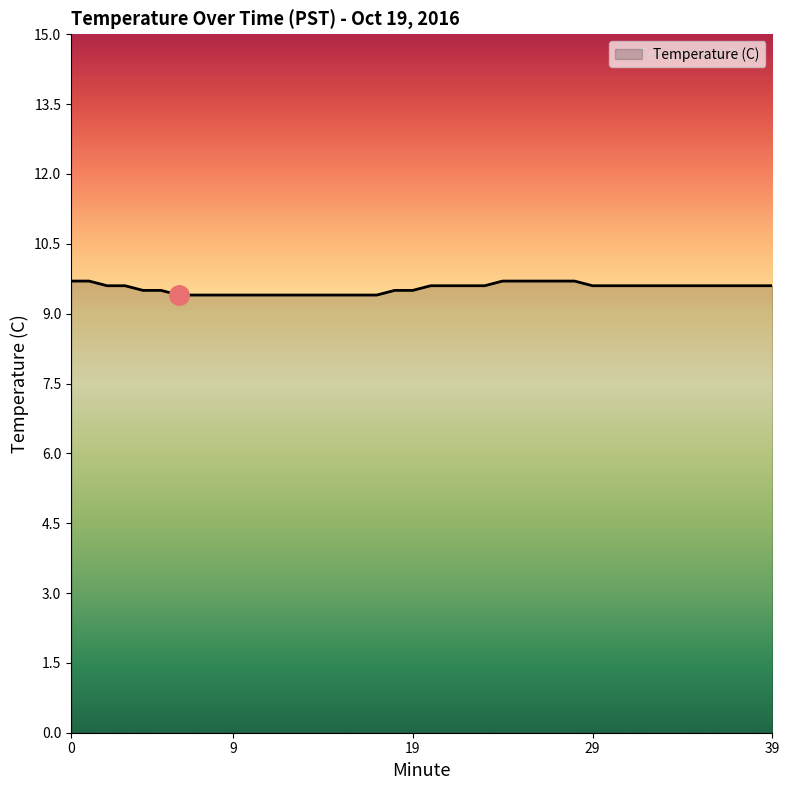

What is the smallest value displayed?

9.4